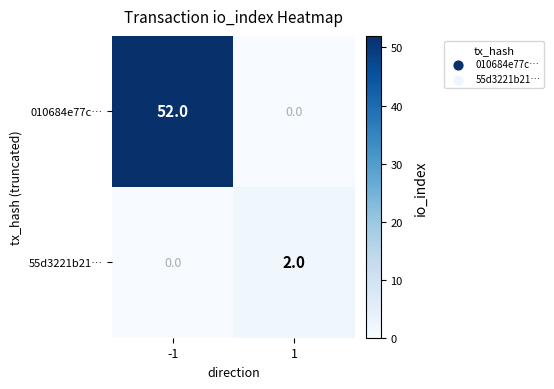

List the series in order of their overall mean, lowest first.

55d3221b21…, 010684e77c…